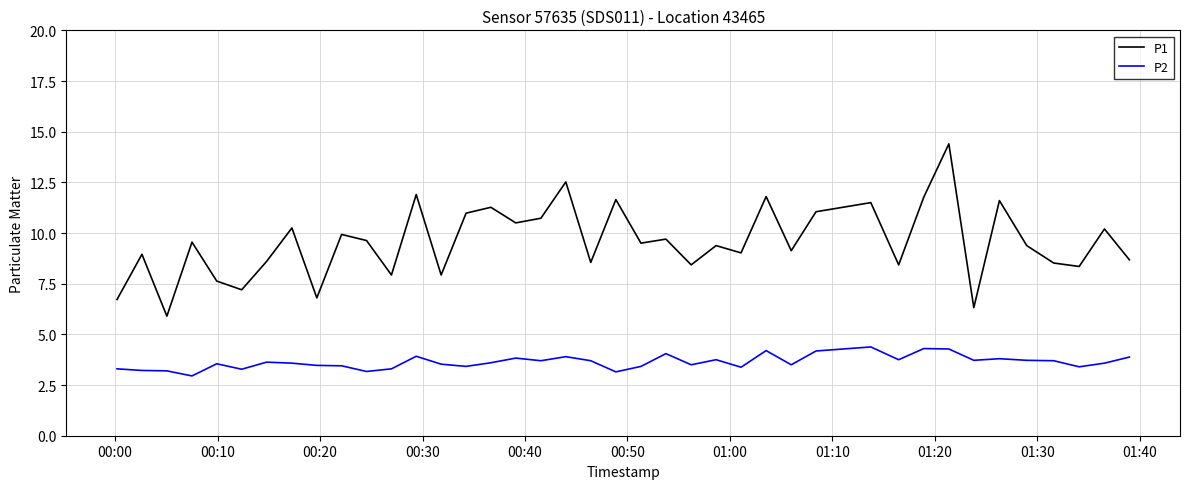

What is the difference between the maximum and minimum values in the P2 series?

1.4